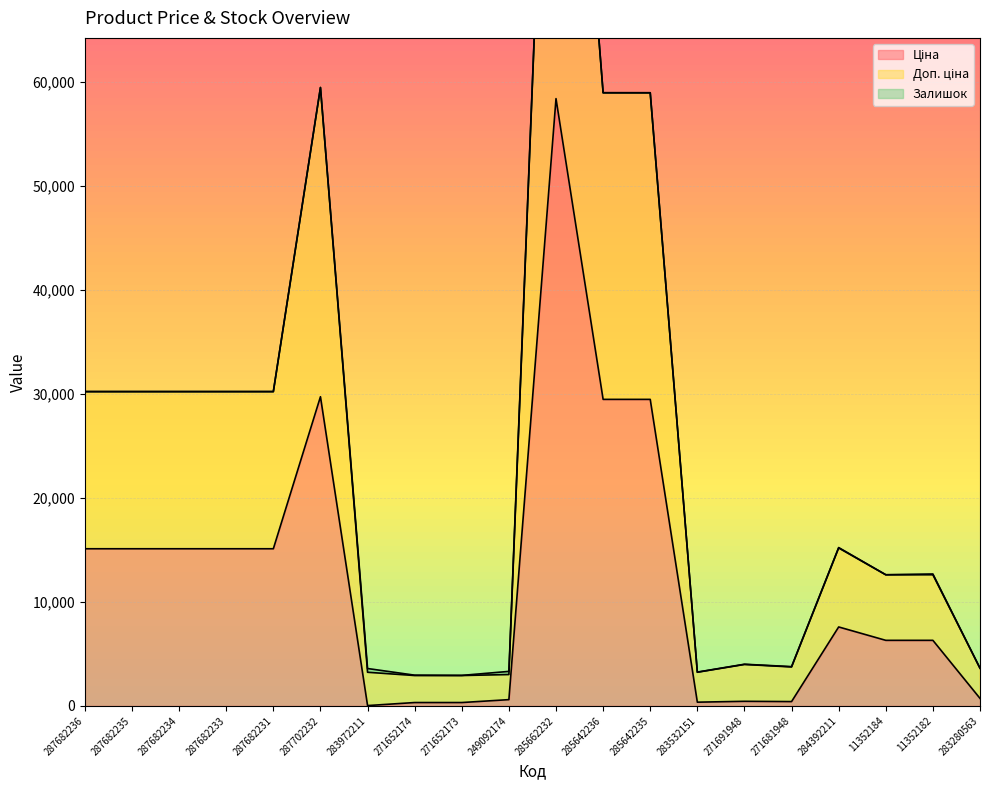

Which series has the widest spread of values?

Доп. ціна